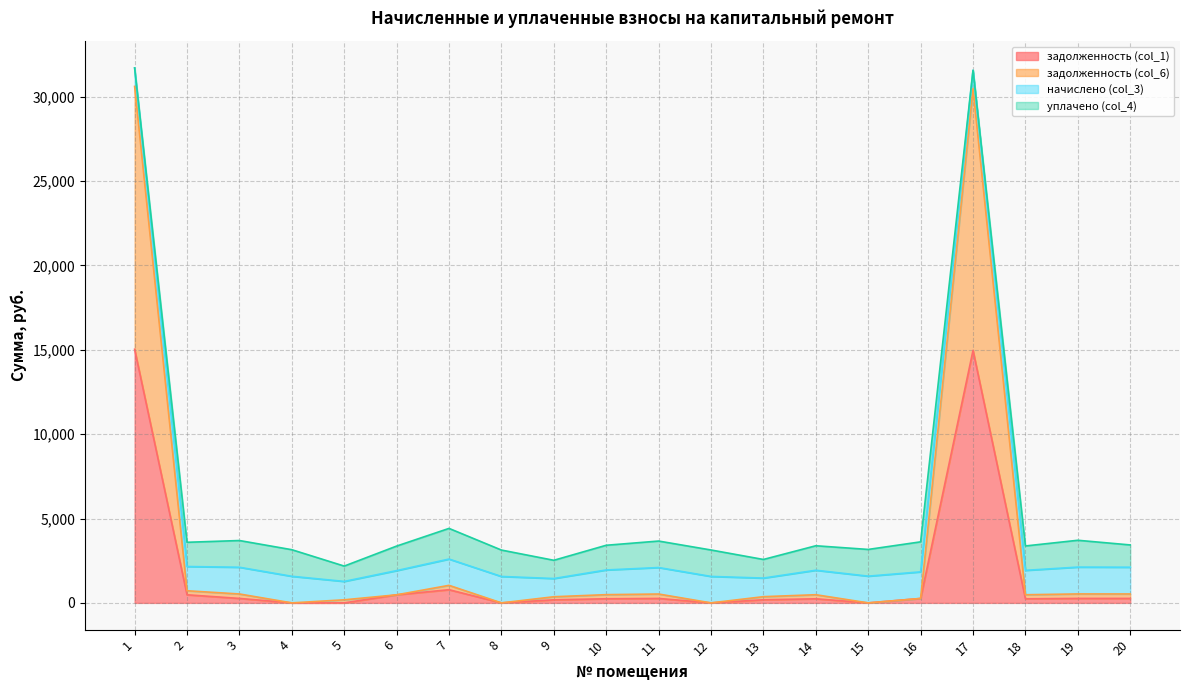

The value of задолженность (col_1) at 1 is 15031.7. True or false?

True